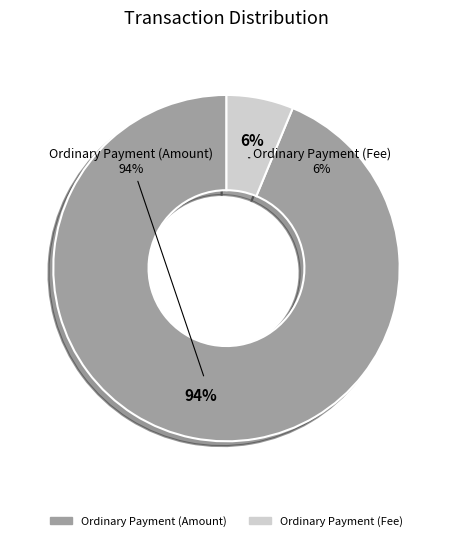

Does any single category account for the majority?

Yes